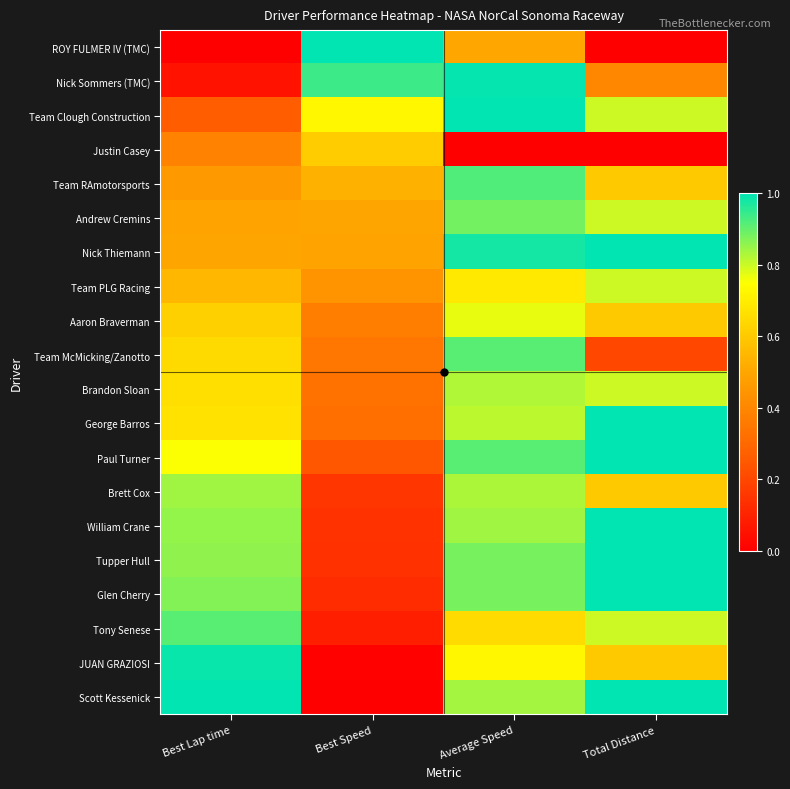

Which label corresponds to the largest value in the chart?

Best Speed